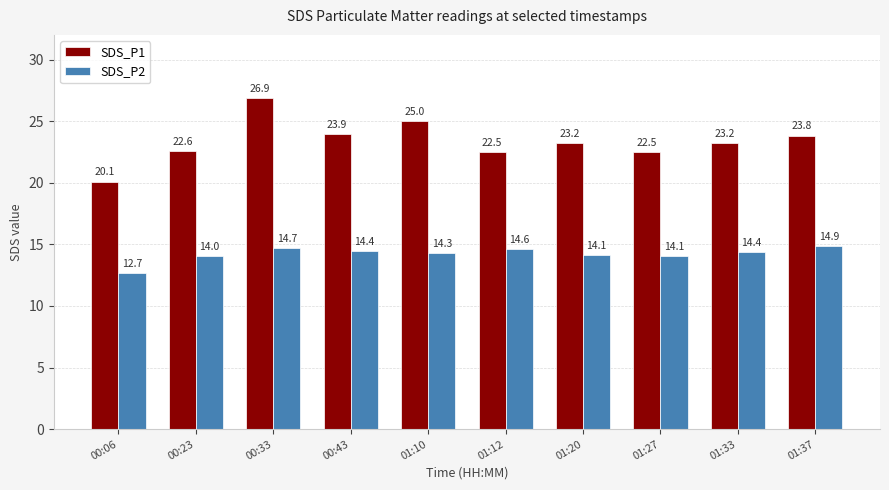

Reading left to right, extract all data points from this chart.

SDS_P1: 20.1	22.6	26.9	23.9	25.0	22.5	23.2	22.5	23.2	23.8
SDS_P2: 12.7	14.0	14.7	14.4	14.3	14.6	14.1	14.1	14.4	14.9